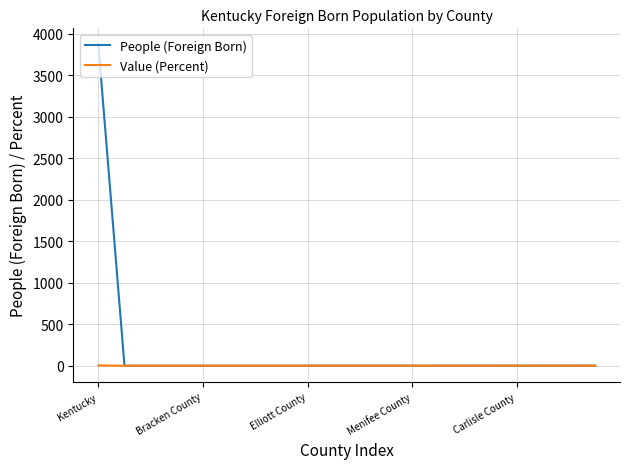

Which series has the largest total across all categories?

People (Foreign Born)